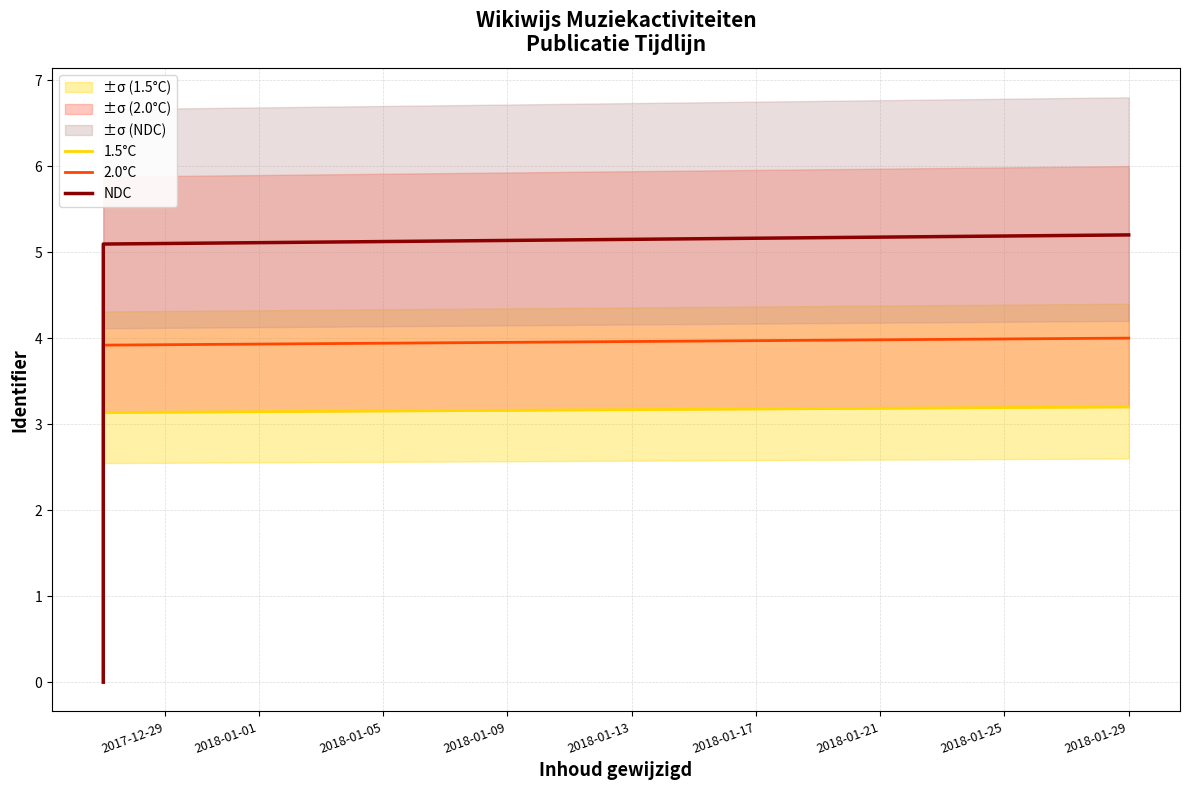

What is the average value of the 1.5°C series?

2.7